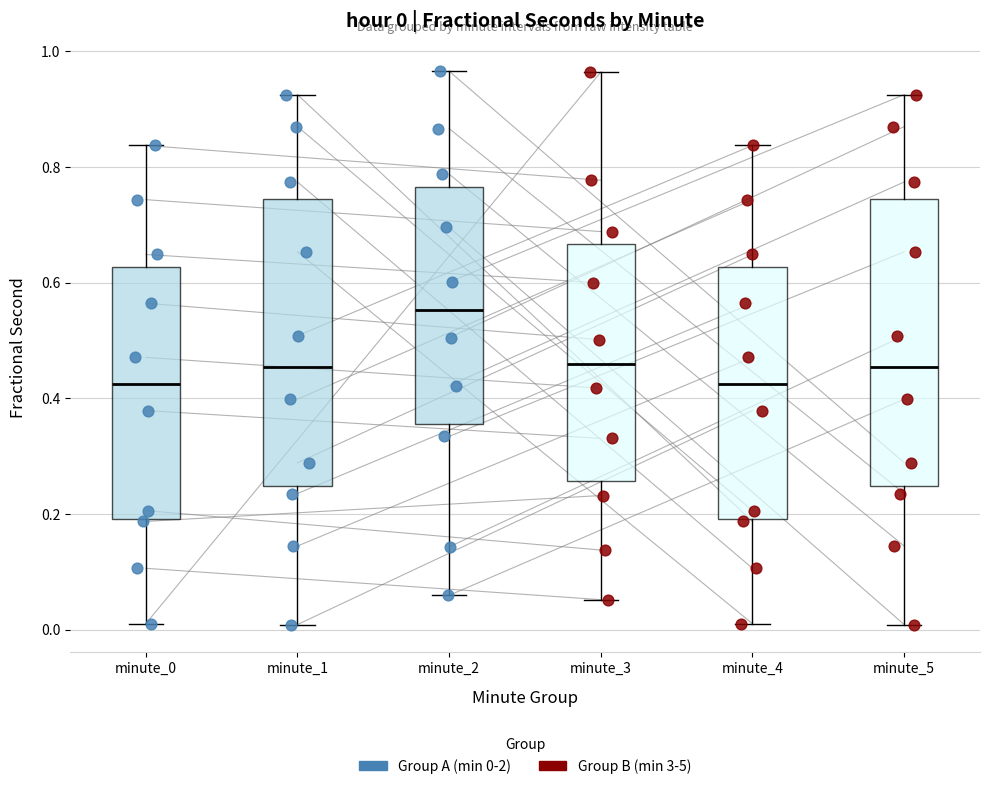

Which box's median line is the highest?

minute_2